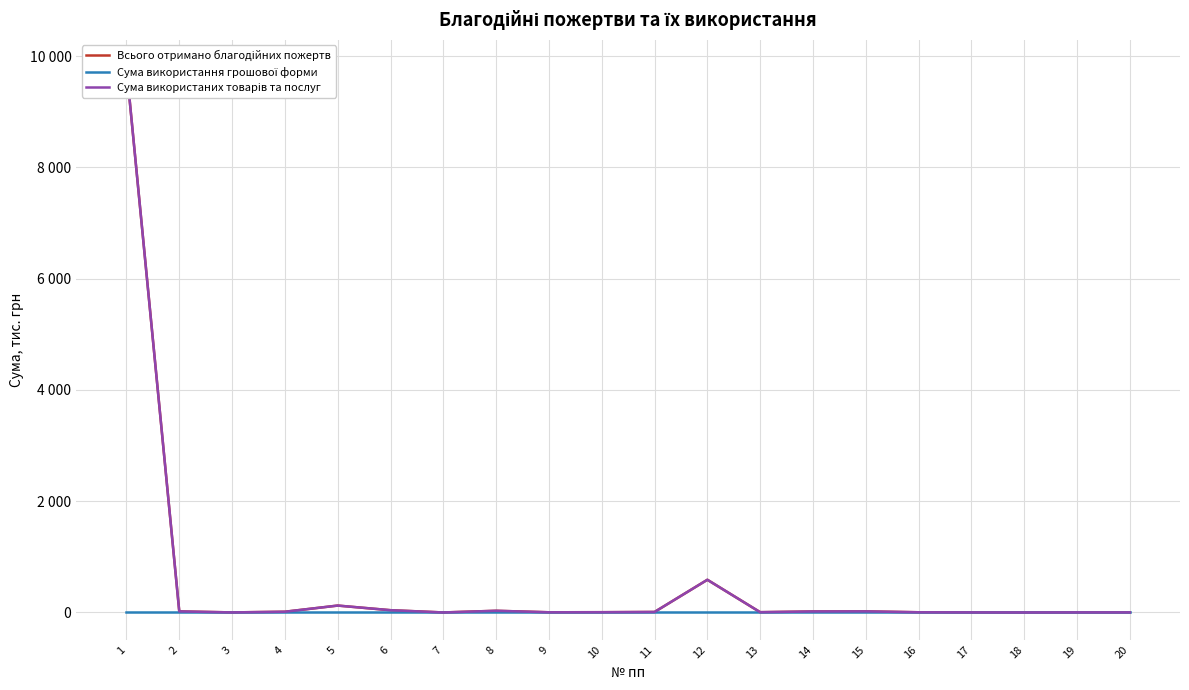

True or false: Сума використання грошової форми and Всього отримано благодійних пожертв intersect in this chart.

False